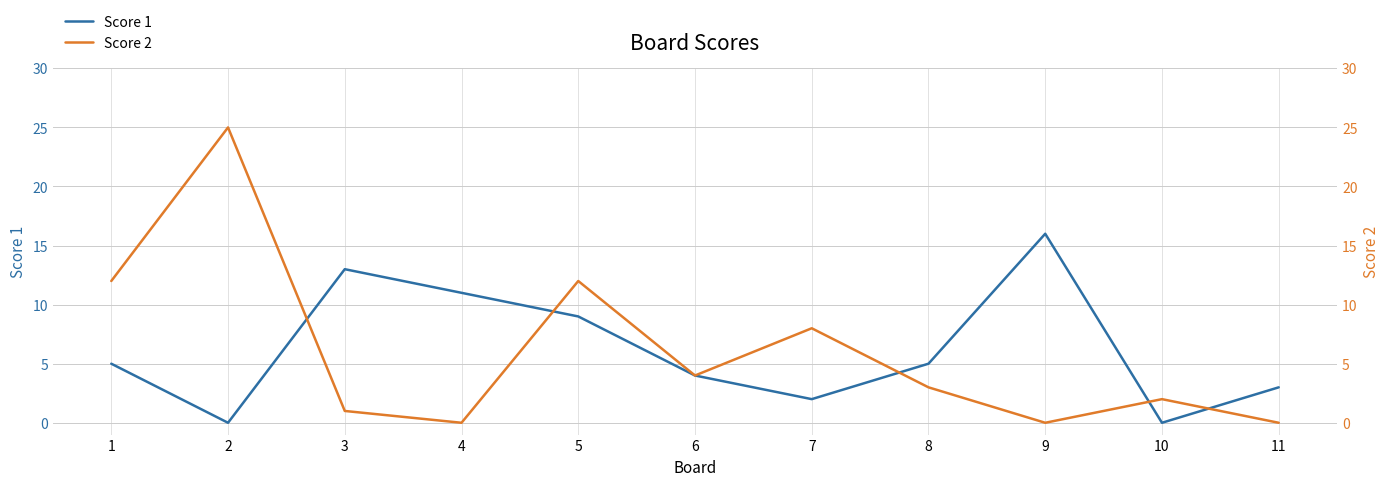

What is the average value of the Score 1 series?

6